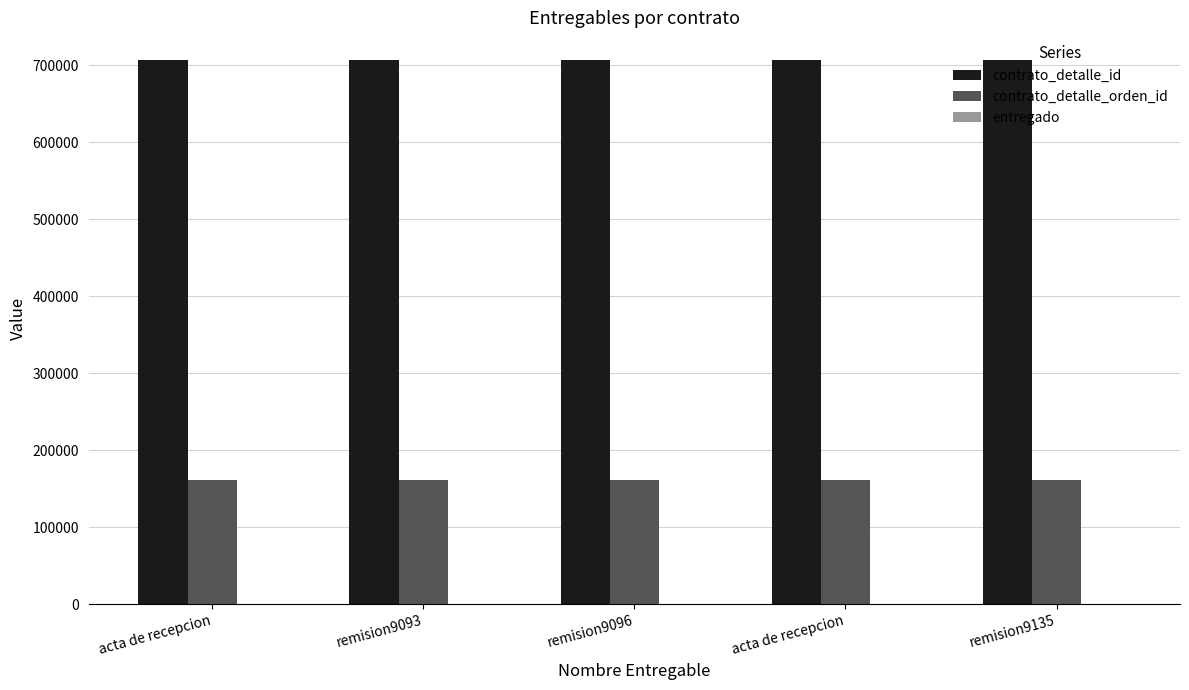

The value of contrato_detalle_orden_id at remision9096 is 161940. True or false?

True